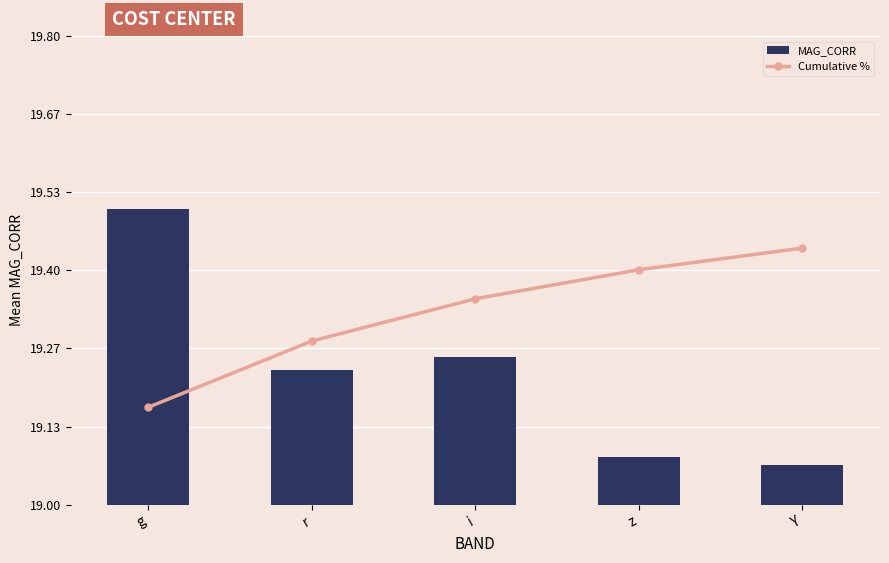

What is the label of the 2nd bar from the right?

z